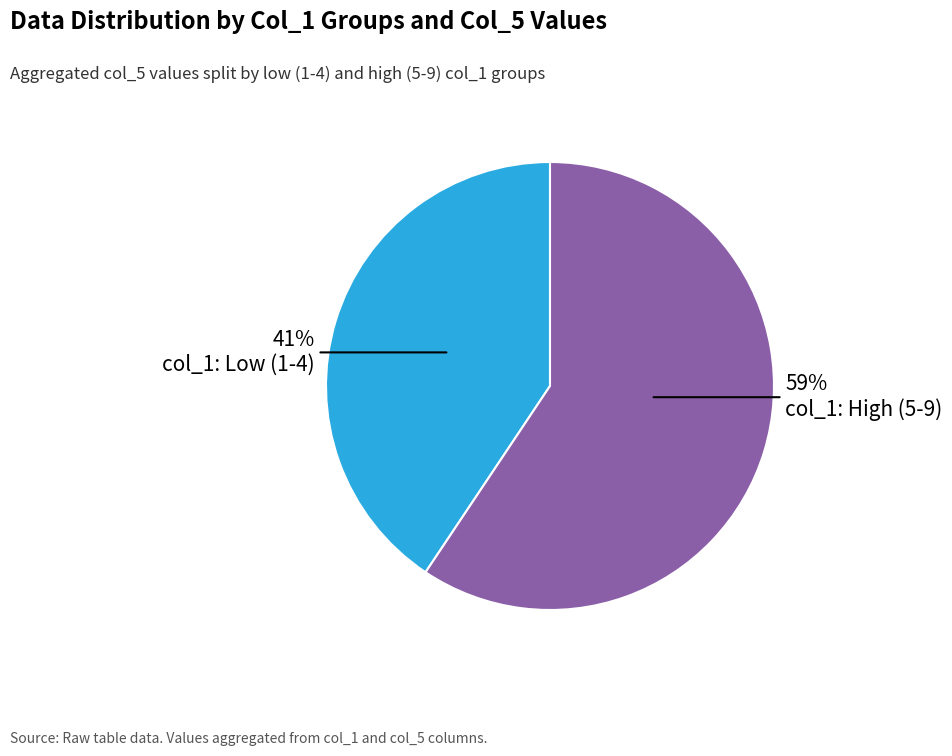

To the nearest percent, what is the average slice percentage?

50%